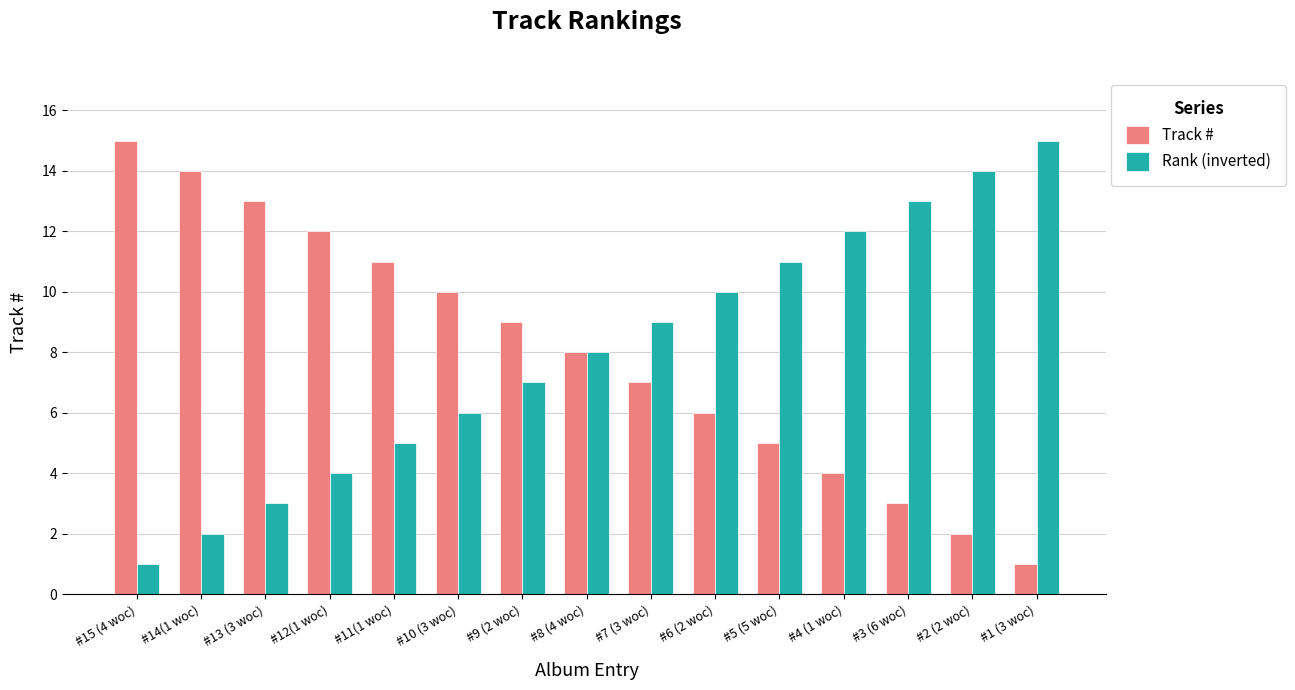

The value of Rank (inverted) at #6 (2 woc) is 5. True or false?

False